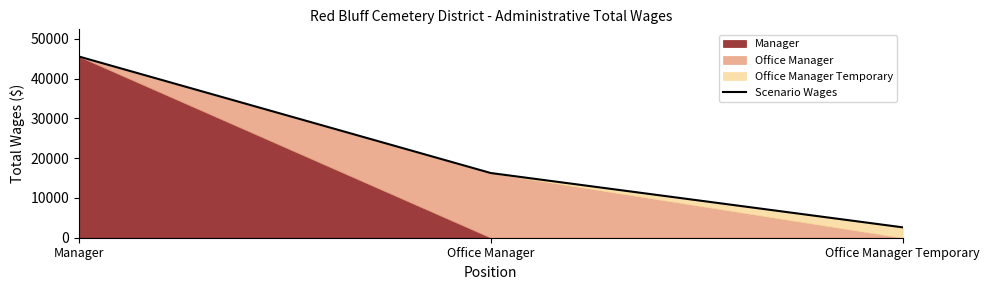

Does the chart display data point markers on the line(s)?

No